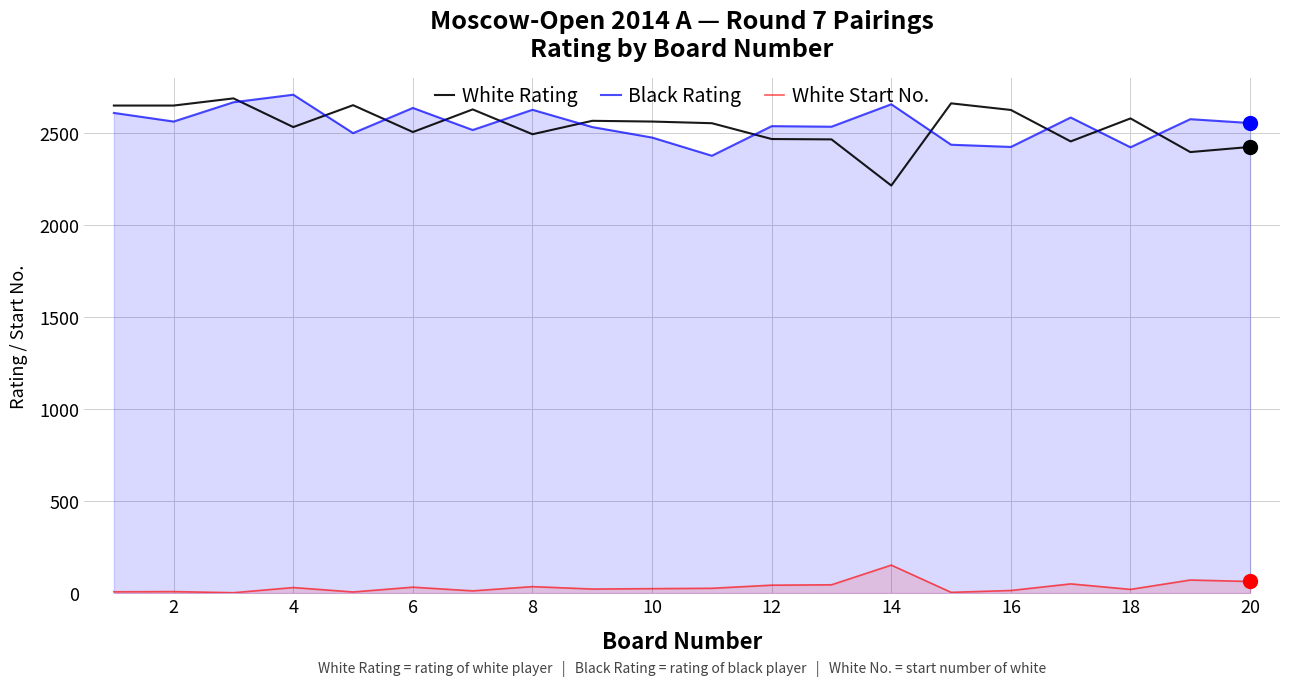

How many interior local peaks does the White Start No. series have?

7